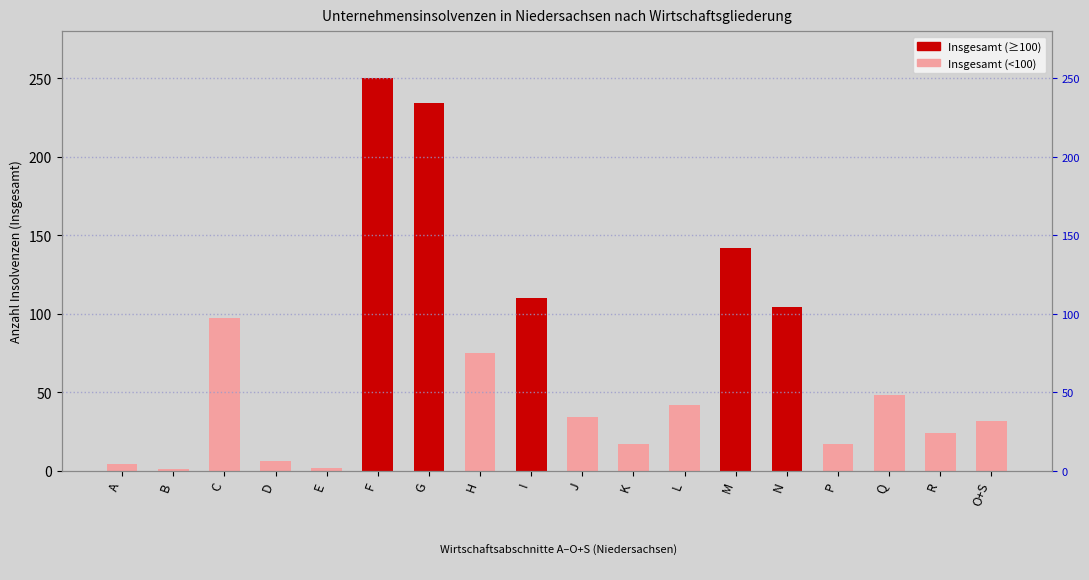

Reading left to right, list all the values displayed in this chart.

4	1	97	6	2	250	234	75	110	34	17	42	142	104	17	48	24	32